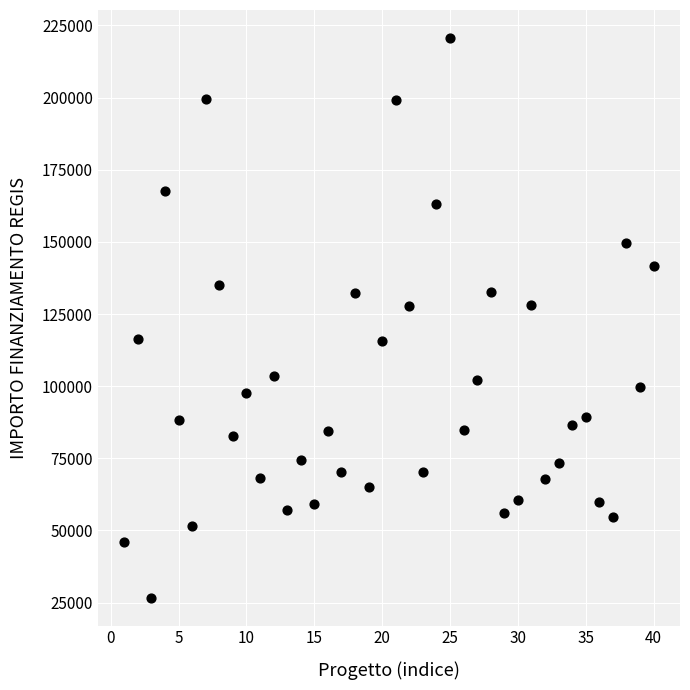

What is the range of X values (max minus min)?

39.0